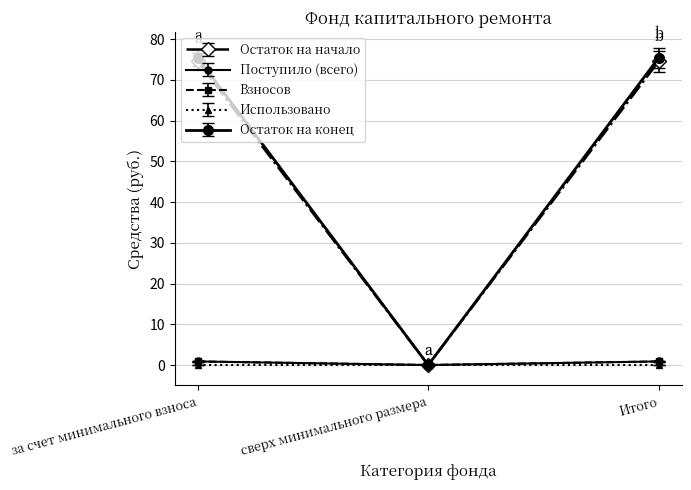

Is it true that Остаток на начало equals 31.8 at за счет минимального взноса?

False